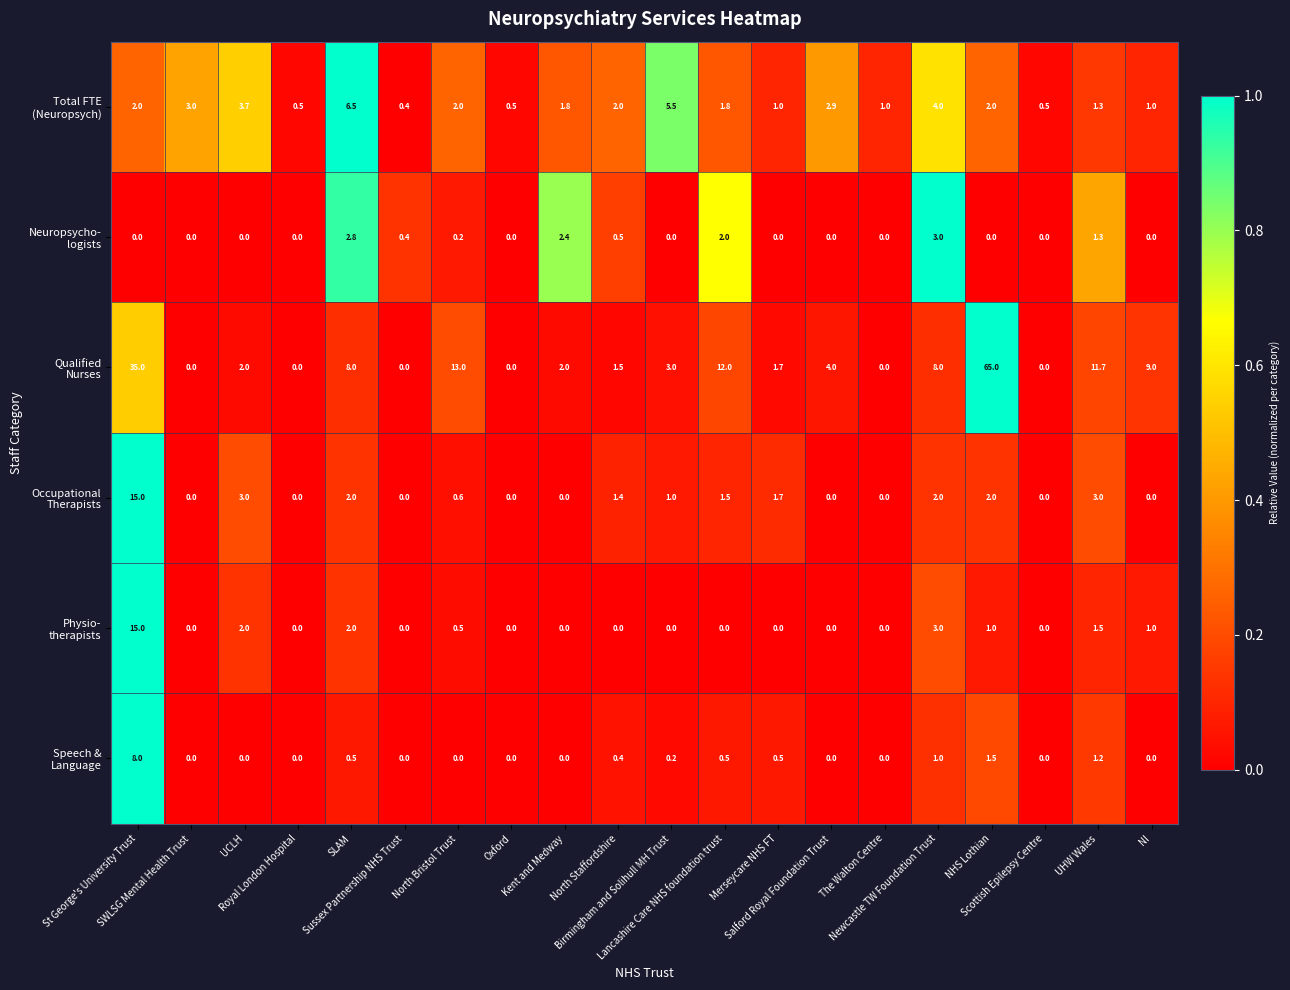

What is the maximum value shown in the chart?

65.0